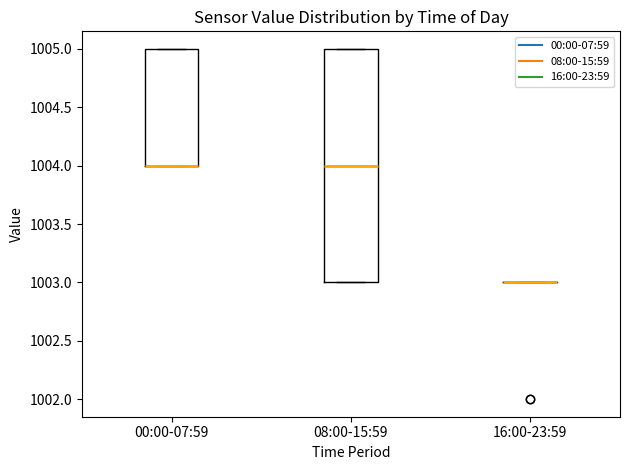

Reading left to right, transcribe this box plot: for each box, give where its median line is, the range the box spans, and where its two whiskers end, as read against the y-axis. The values are not printed on the chart, so give them approximately, as read against the axis.

00:00-07:59: median 1004 (drawn on the box's lower edge), box 1004 to 1005, whiskers 1004 to 1005
08:00-15:59: median 1004, box 1003 to 1005, whiskers 1003 to 1005
16:00-23:59: box collapsed to a line at 1003, whiskers 1003 to 1003